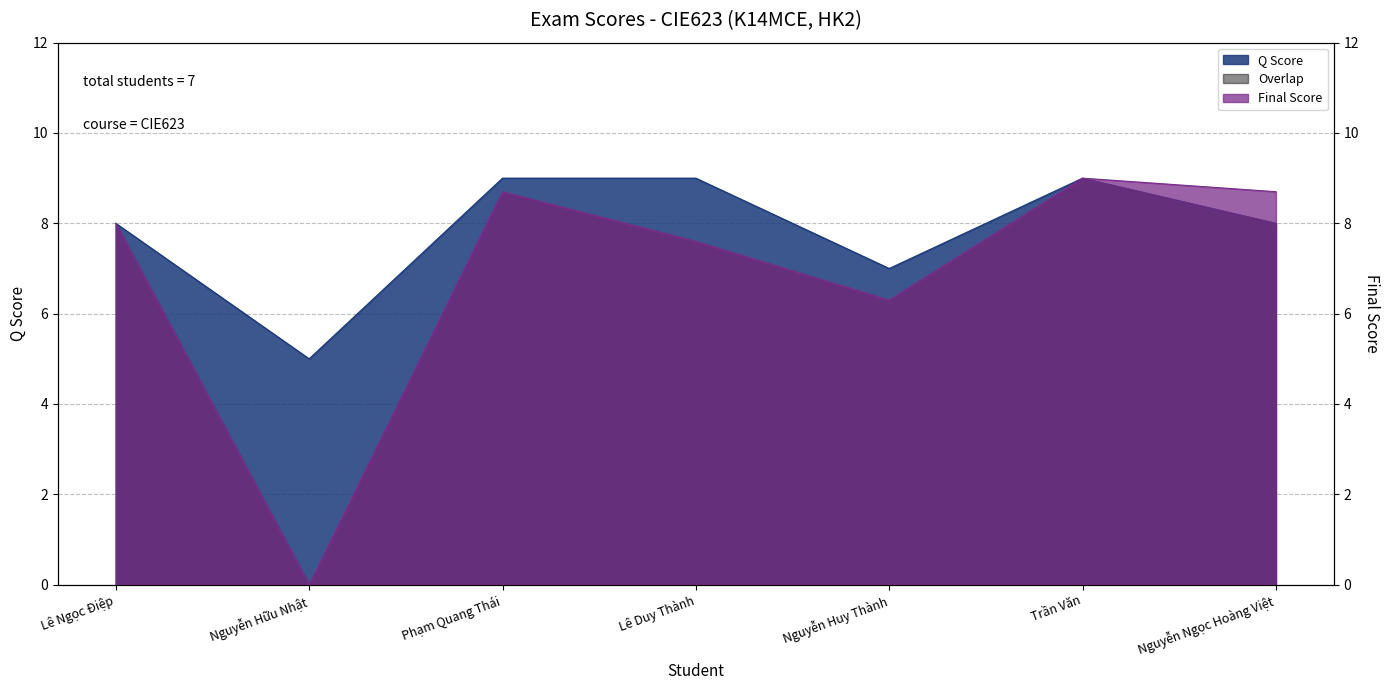

How many values in Final Score are above zero?

6